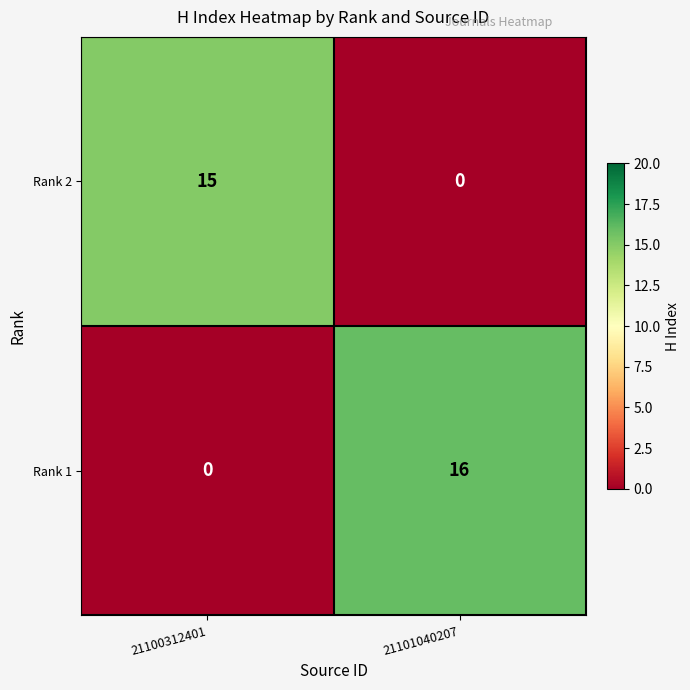

At which category is the sum across all series the highest?

21101040207